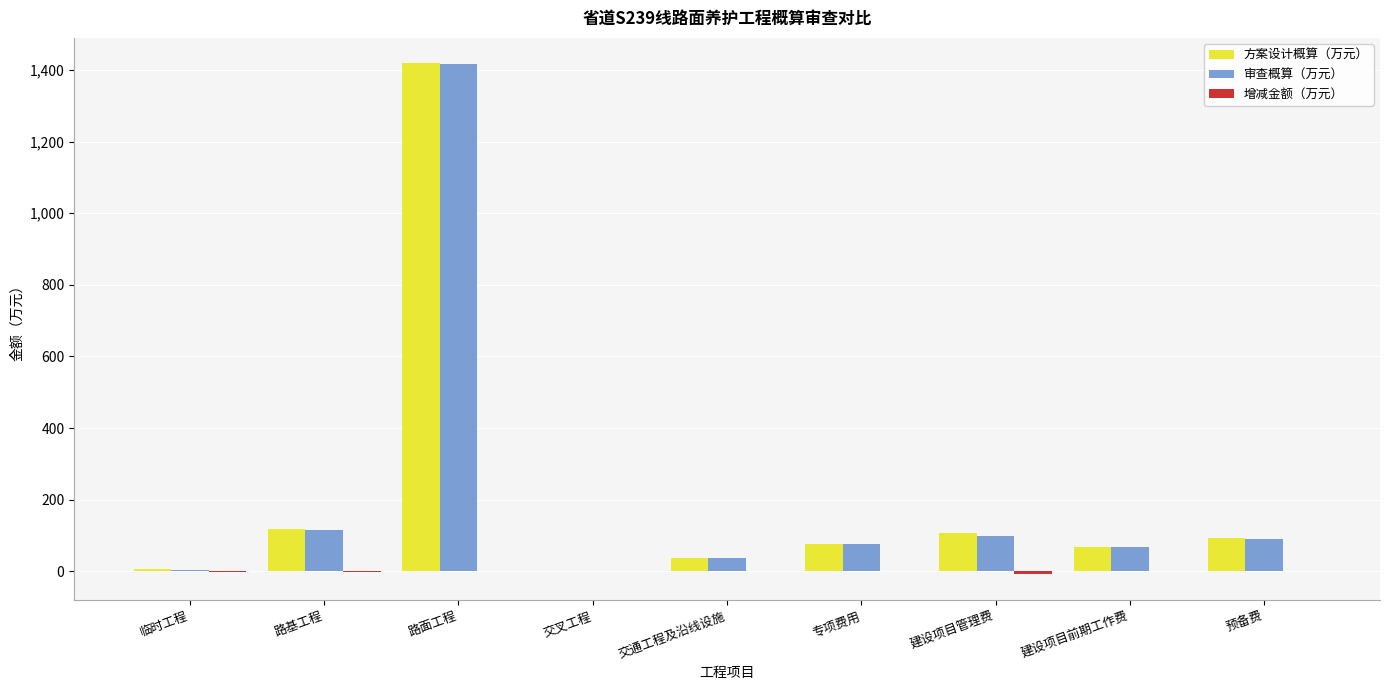

At which label does 审查概算（万元） reach its peak?

路面工程